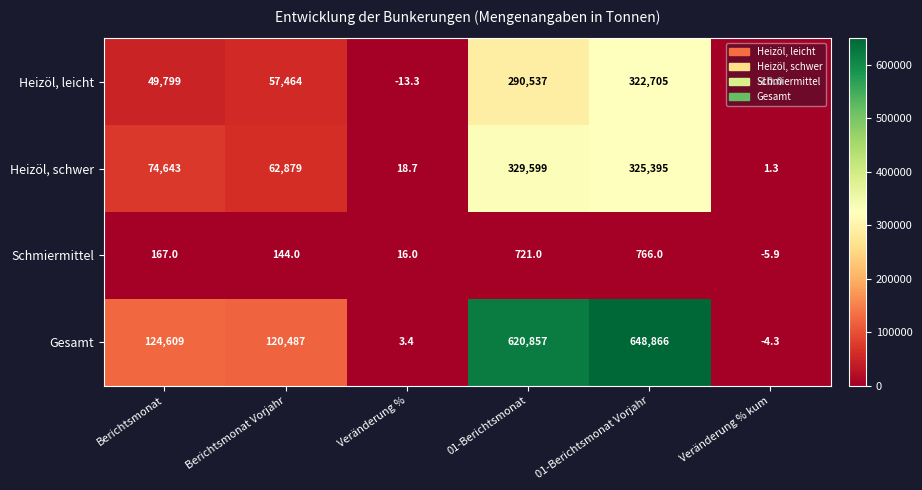

The Heizöl, schwer series shows 74643.0 at Berichtsmonat. True or false?

True